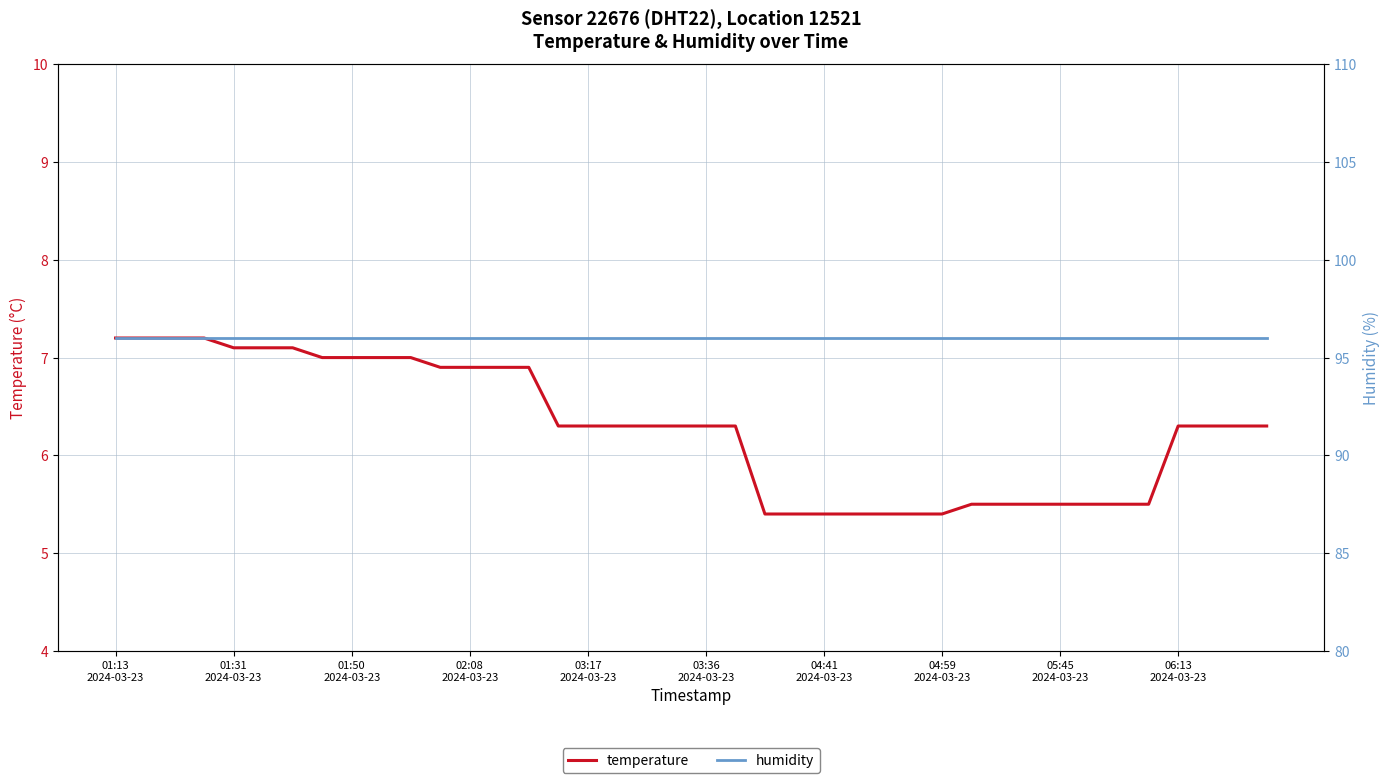

Reading left to right, list all the values displayed in this chart.

temperature: 7.2	7.2	7.2	7.2	7.1	7.1	7.1	7.0	7.0	7.0	7.0	6.9	6.9	6.9	6.9	6.3	6.3	6.3	6.3	6.3	6.3	6.3	5.4	5.4	5.4	5.4	5.4	5.4	5.4	5.5	5.5	5.5	5.5	5.5	5.5	5.5	6.3	6.3	6.3	6.3
humidity: 96.0	96.0	96.0	96.0	96.0	96.0	96.0	96.0	96.0	96.0	96.0	96.0	96.0	96.0	96.0	96.0	96.0	96.0	96.0	96.0	96.0	96.0	96.0	96.0	96.0	96.0	96.0	96.0	96.0	96.0	96.0	96.0	96.0	96.0	96.0	96.0	96.0	96.0	96.0	96.0